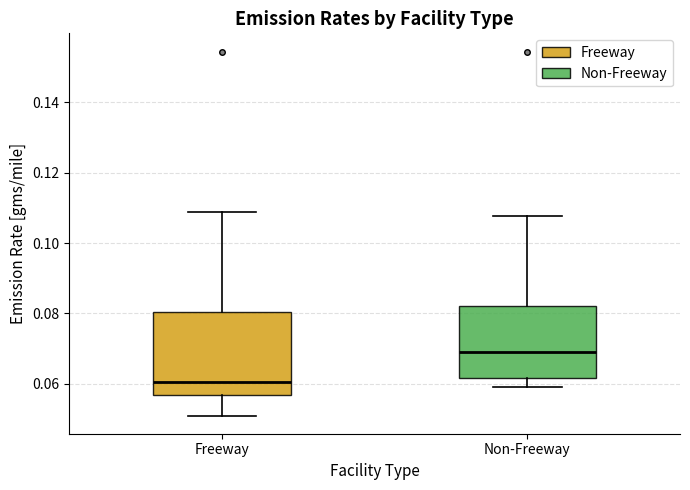

Reading left to right, read every box against the y-axis: the position of its median line, the range the box covers, and the ends of its whiskers. The values are not printed on the chart, so give them approximately, as read against the axis.

Freeway: median 0.060, box 0.056 to 0.080, whiskers 0.052 to 0.108
Non-Freeway: median 0.070, box 0.062 to 0.082, whiskers 0.060 to 0.108